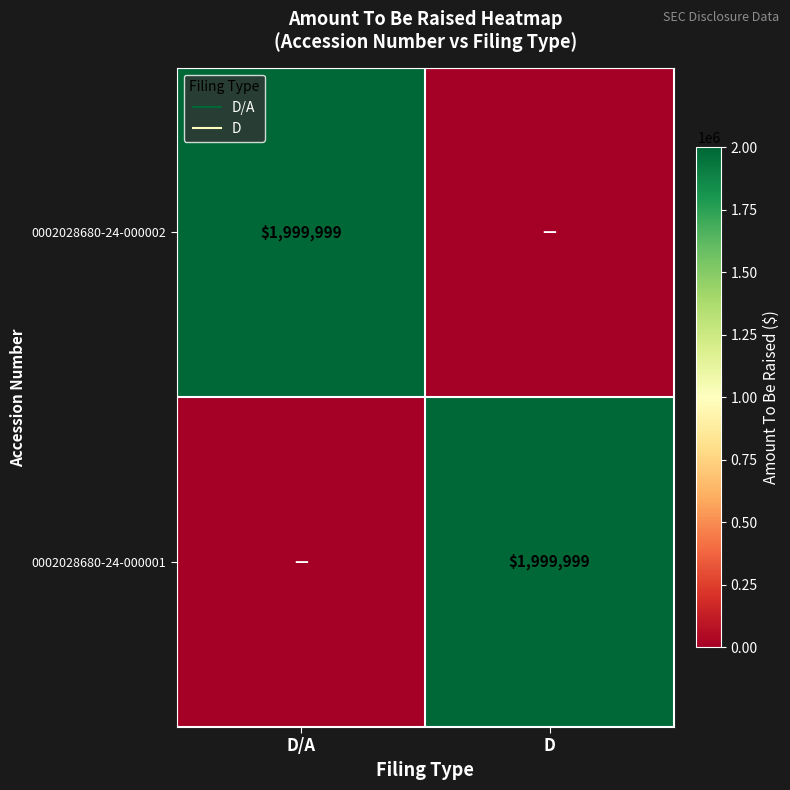

At which category does the chart reach its minimum across all series?

D